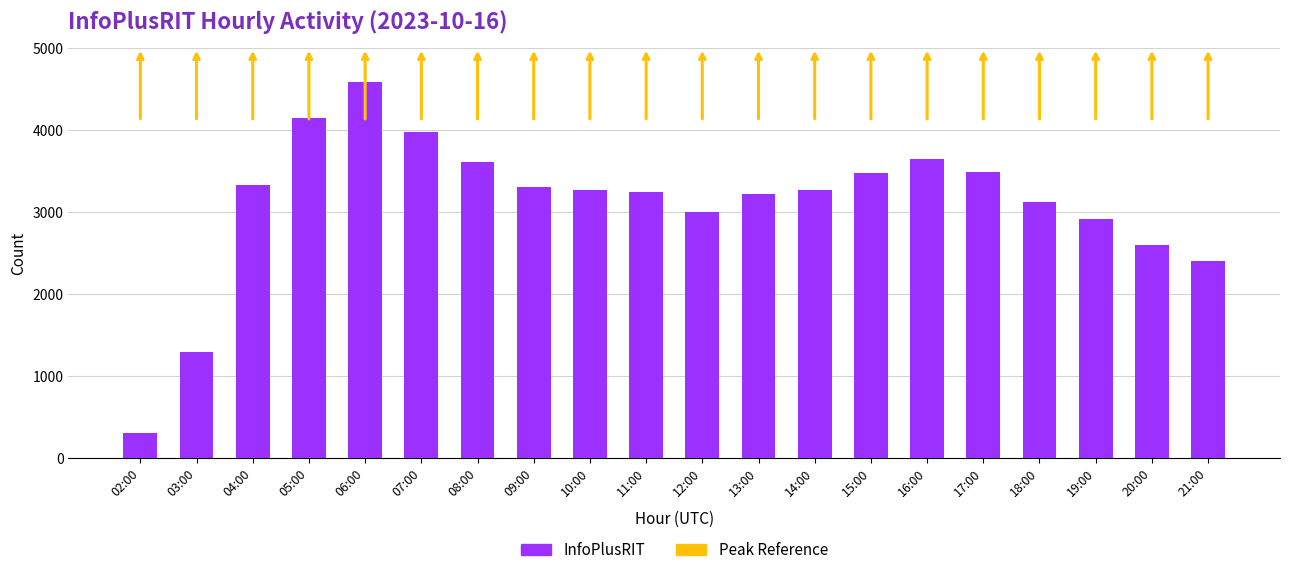

How many distinct data groups are displayed?

1